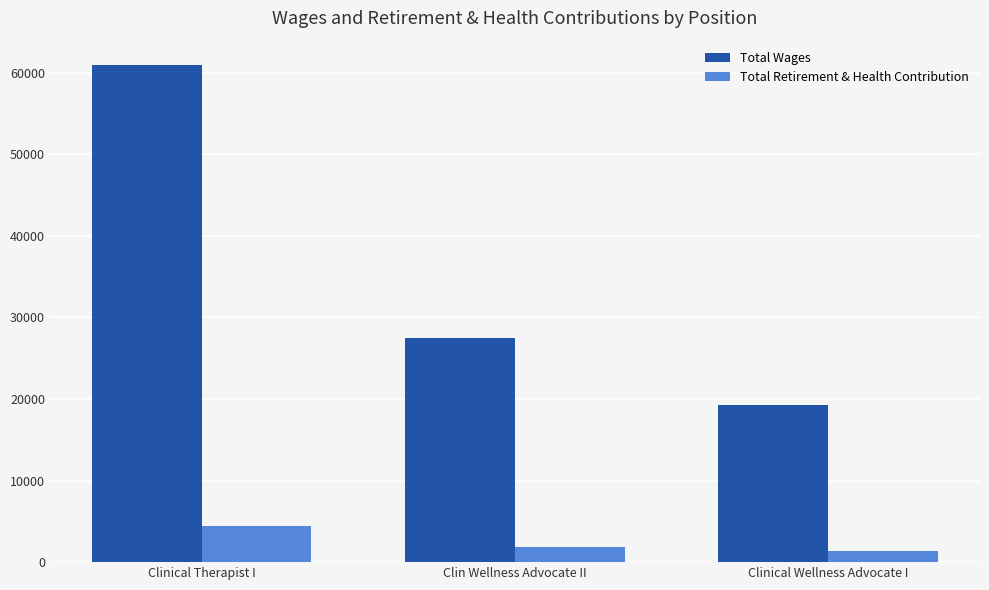

What is the average value of the Total Retirement & Health Contribution series?

2568